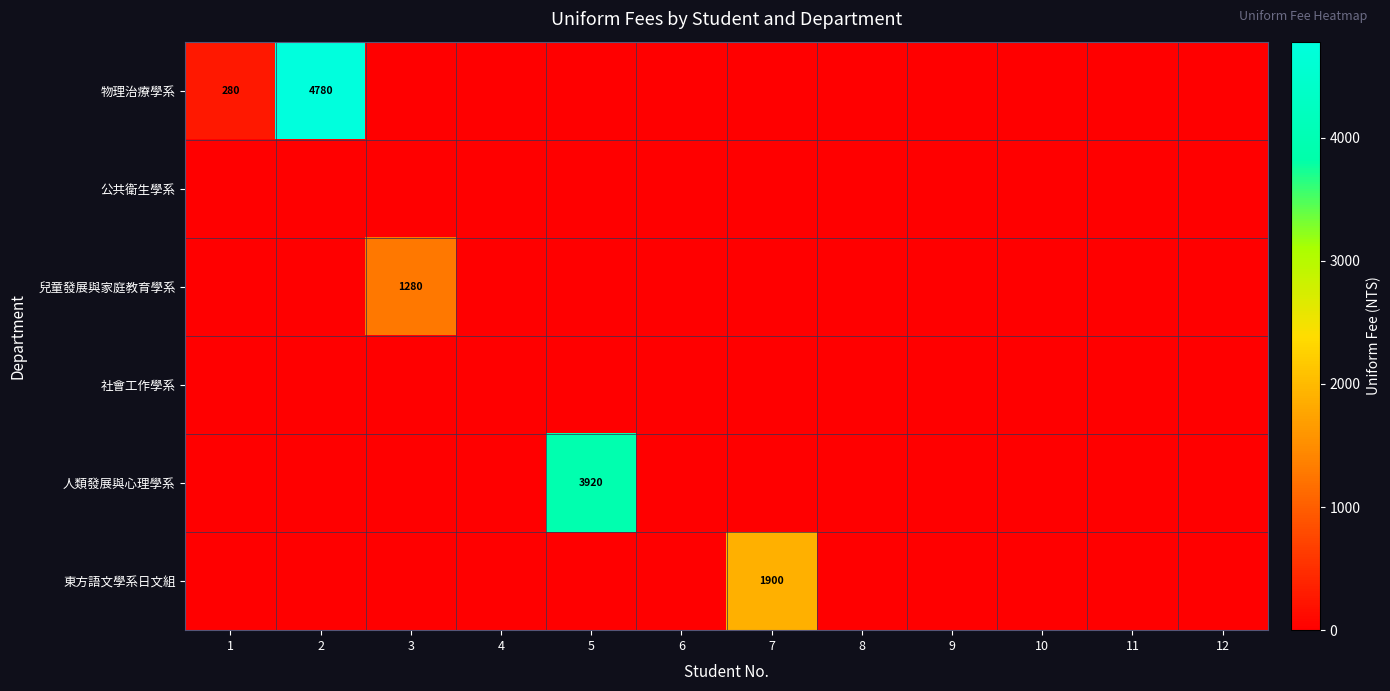

Which series has the widest spread of values?

物理治療學系